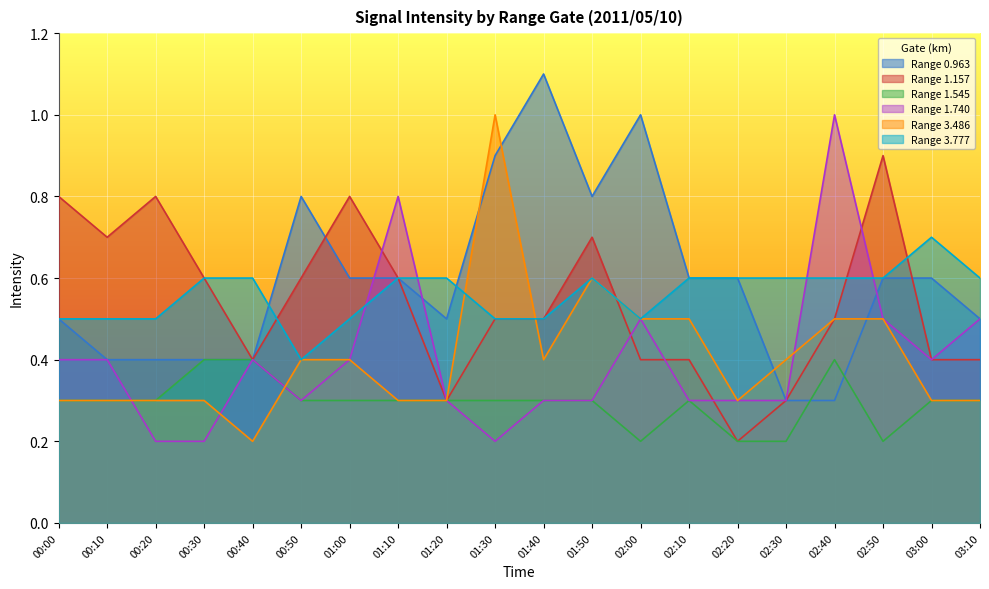

What is the maximum value for 0.963?

1.1